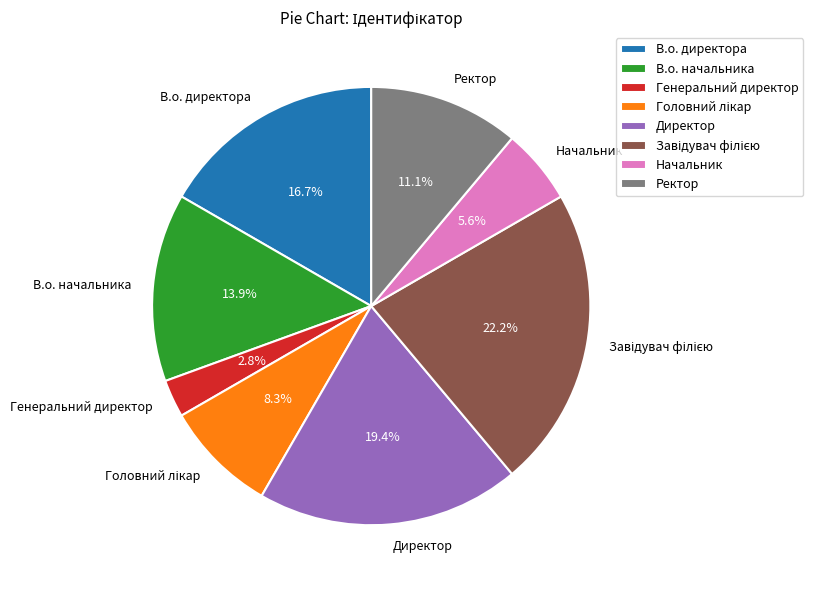

Which category has the smallest portion of the pie?

Генеральний директор